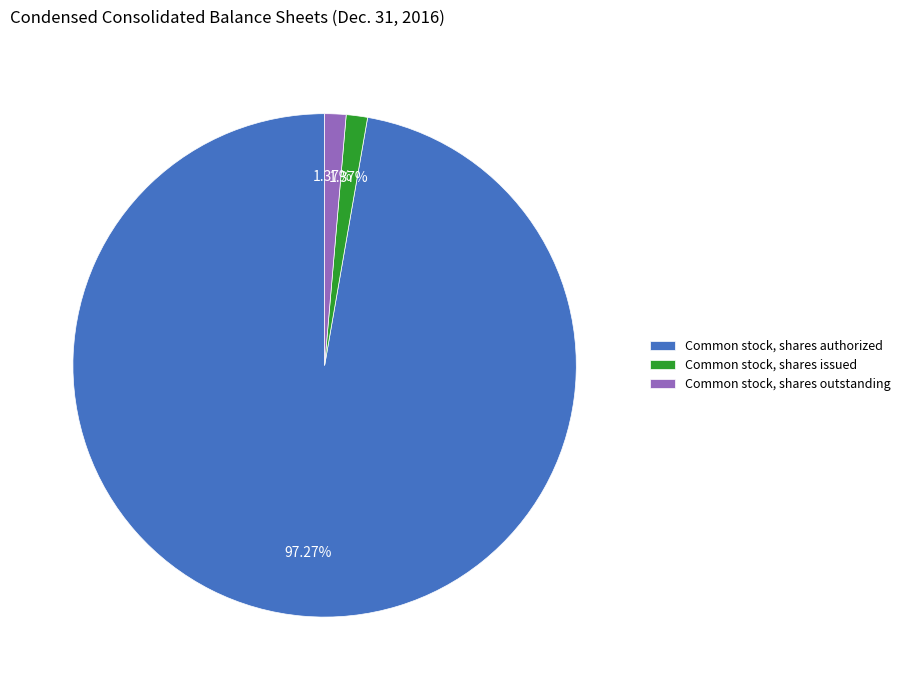

Is there a majority slice in this chart?

Yes